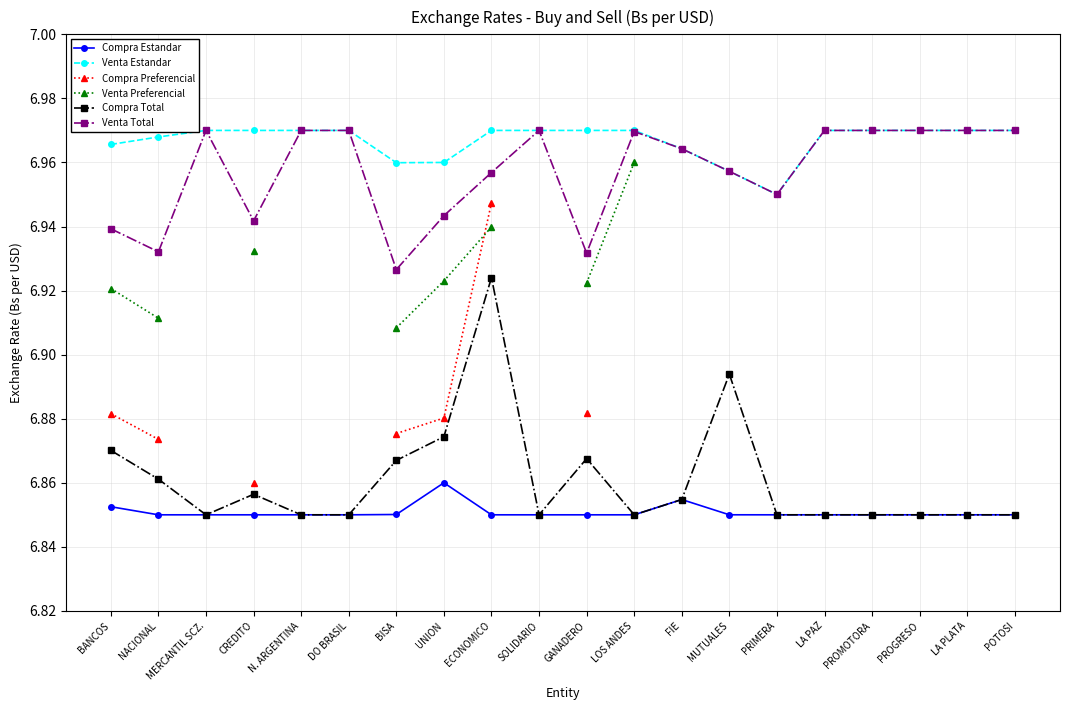

True or false: Compra Preferencial and Compra Total intersect in this chart.

False